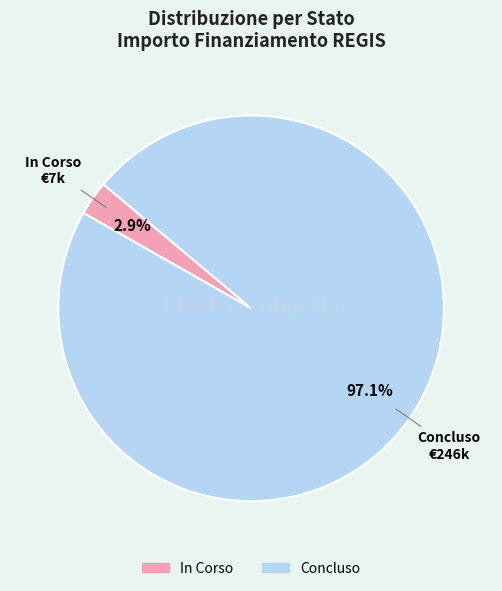

Do In Corso and Concluso together represent more than half of the pie?

Yes